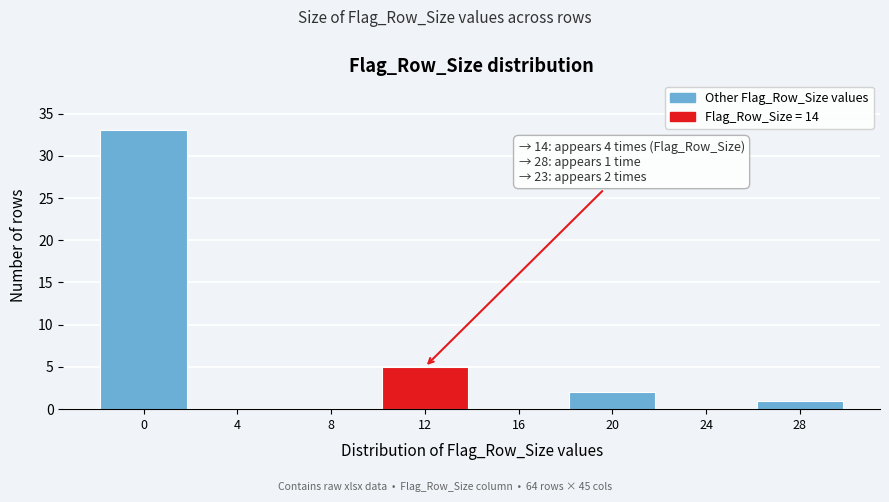

Reading left to right, extract all data points from this chart.

0=33	4=0	8=0	12=5	16=0	20=2	24=0	28=1